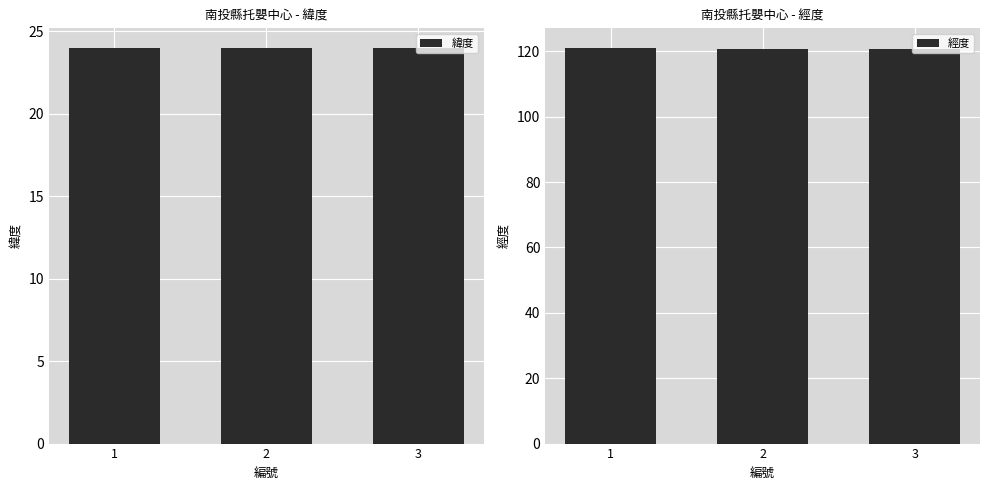

What is the value of the 經度 bar at the 1st from the left?

121.0